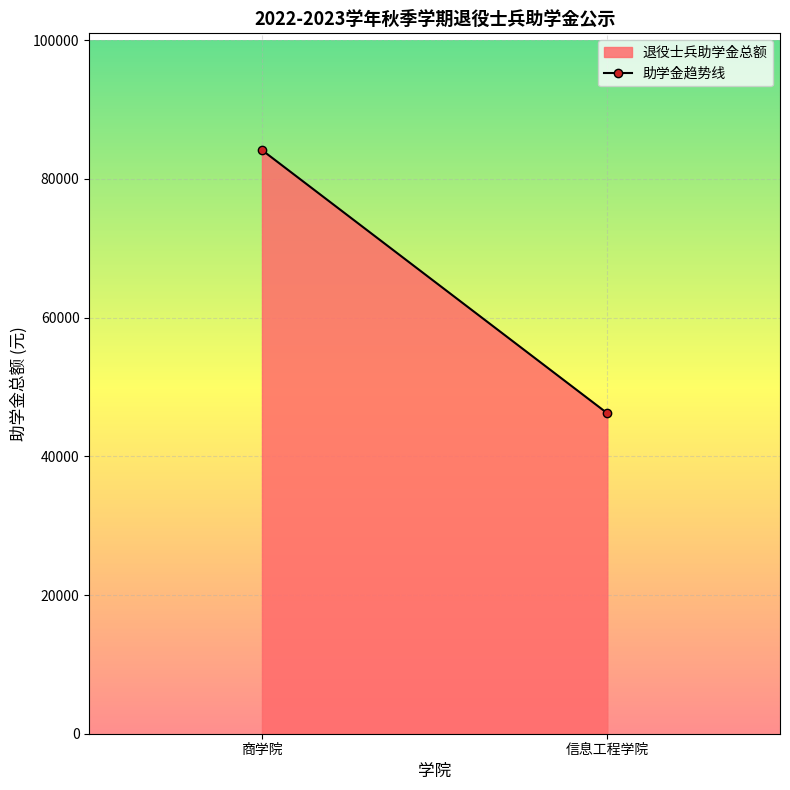

What is the average value?

65175